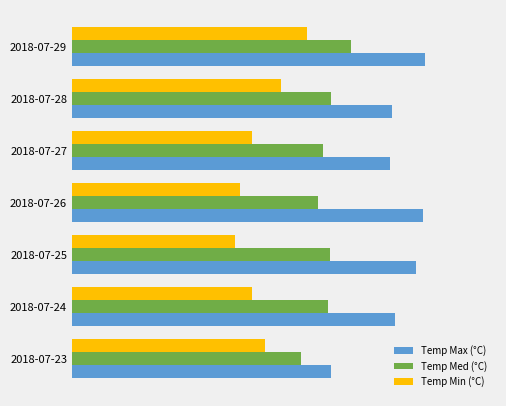

What are all the series names shown in the legend?

Temp Max (°C), Temp Med (°C), Temp Min (°C)